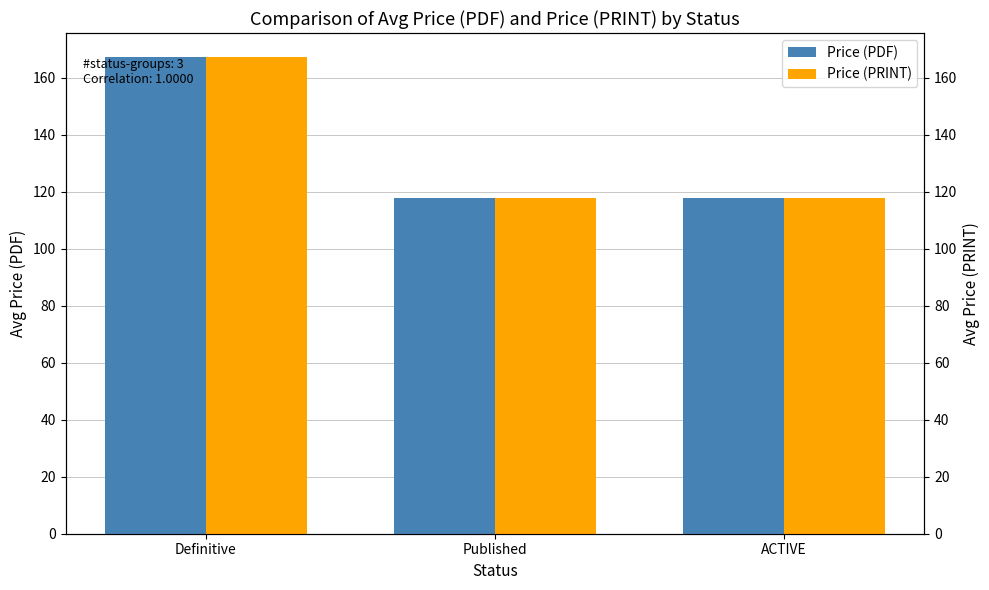

Which has a higher value, Published or ACTIVE?

Published